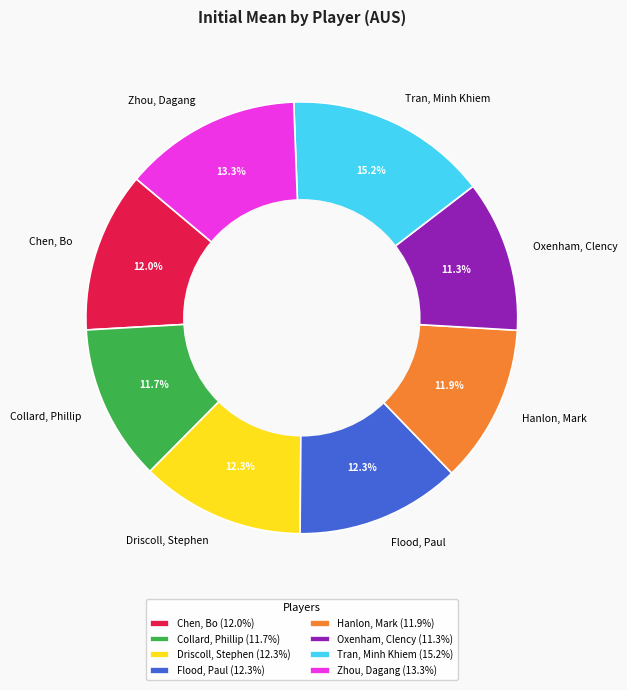

Is it true that Oxenham, Clency is 11% of the pie?

True